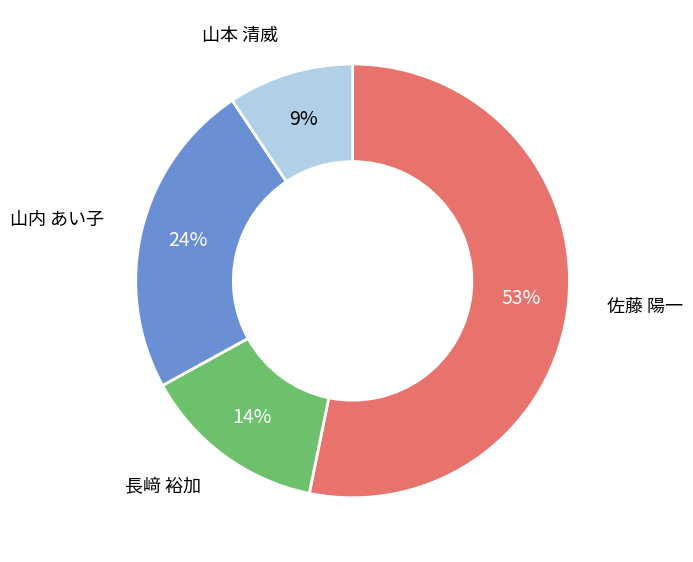

To the nearest percent, what is the difference between the largest and smallest slice percentages?

44%